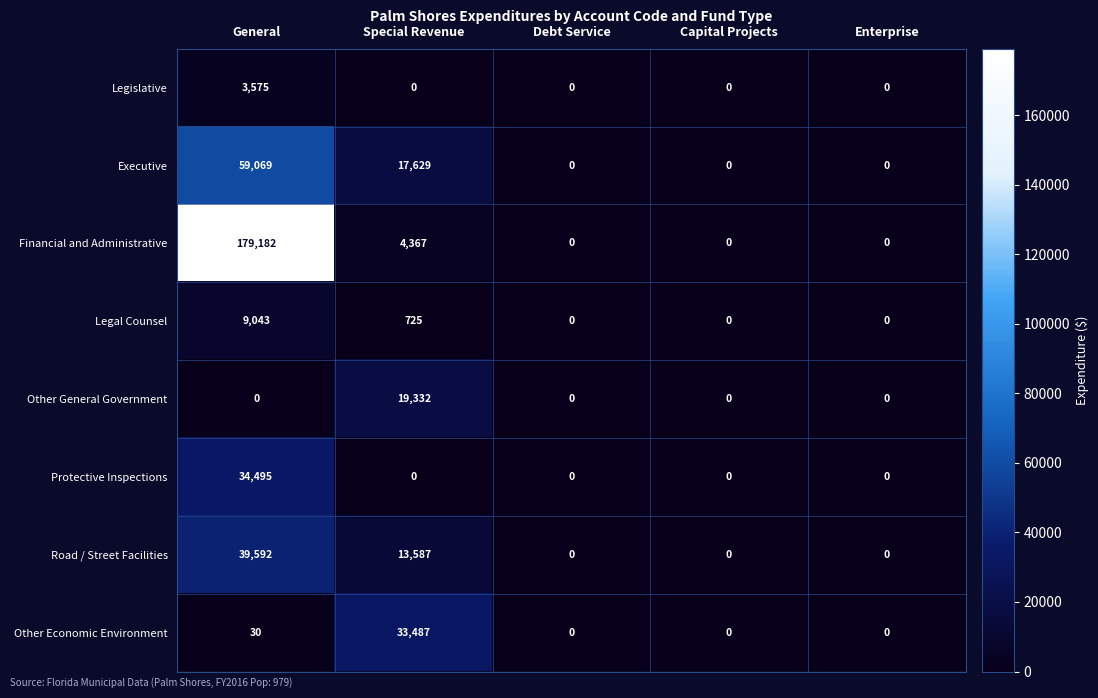

Read the Other Economic Environment value at Special Revenue, to the nearest 10.

33490